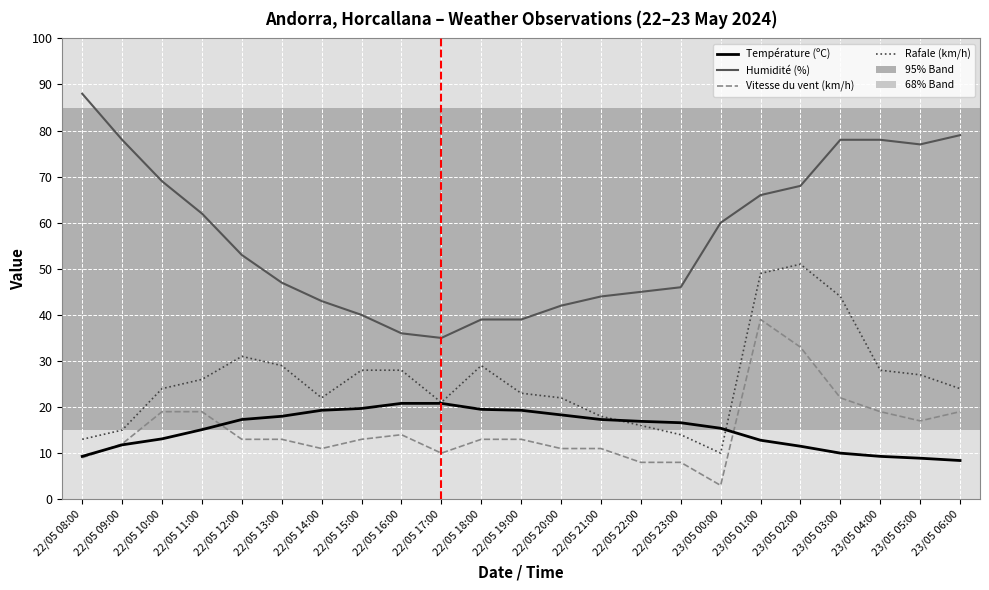

What is the total value across all series at 22/05 11:00?

122.1